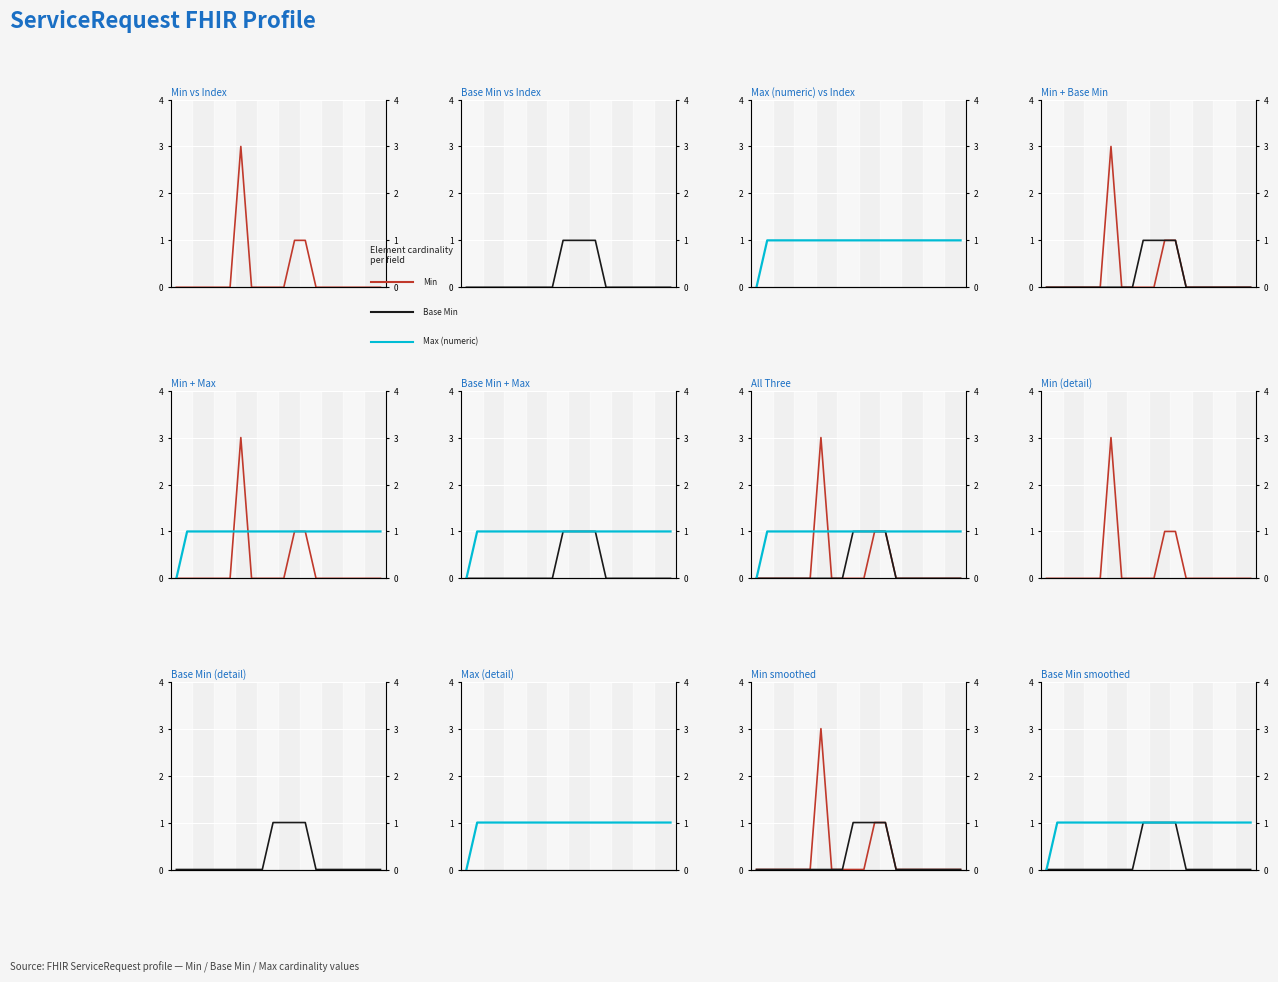

Rank the series at 13 from lowest to highest value.

Min, Base Min, Max (numeric)